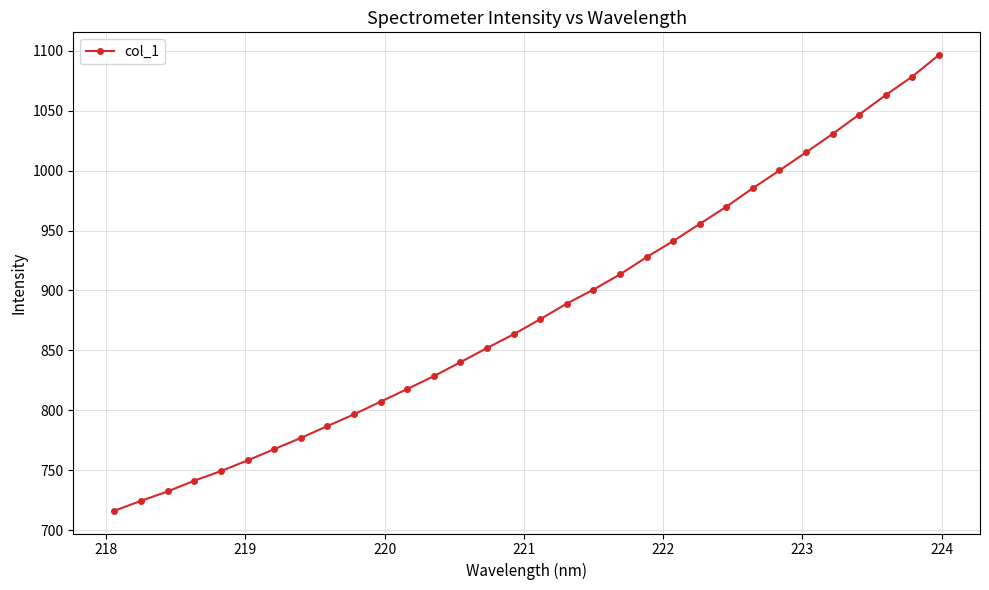

True or false: the data has more than 2 interior local peaks.

False